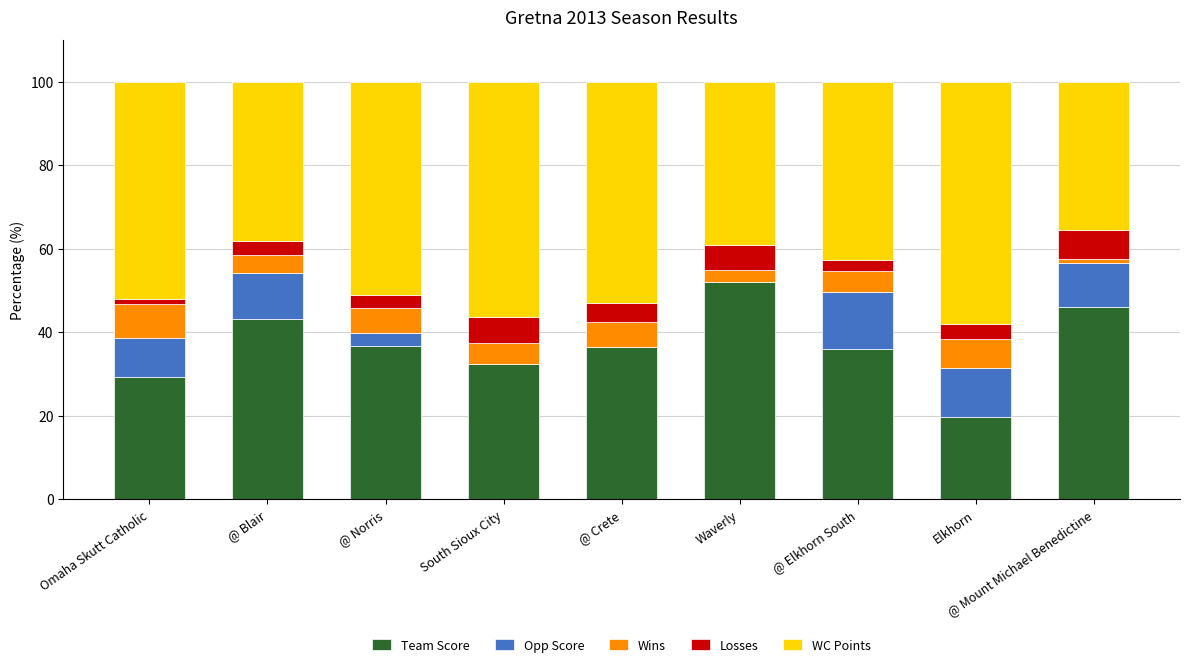

What is the sum of all Team Score values?

331.7